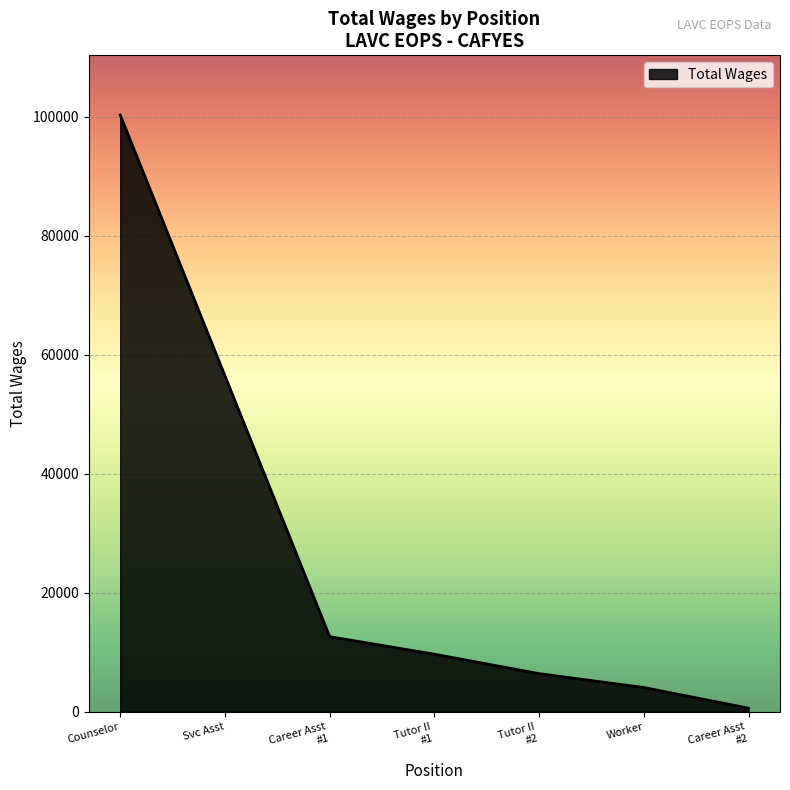

What is the difference between the second highest and second lowest values?

52410